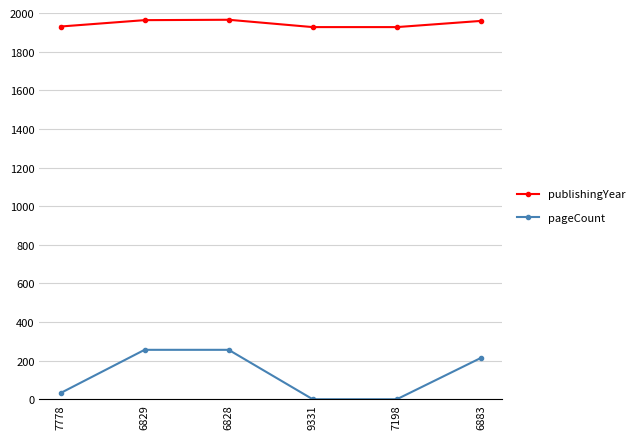

Which series has the largest range (max minus min)?

pageCount